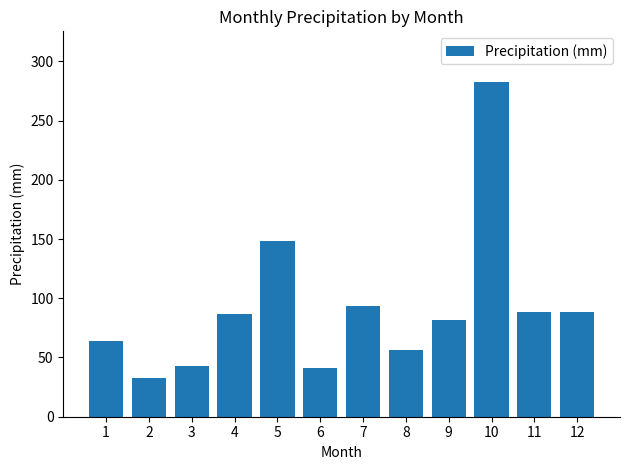

The chart shows a value of 48.3 at 9. True or false?

False